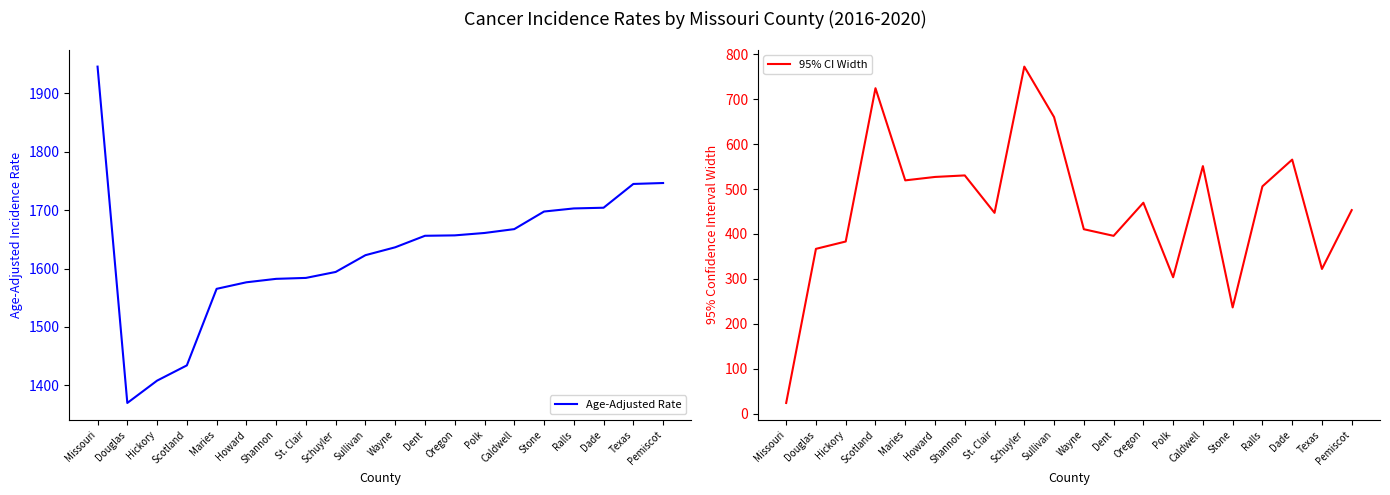

True or false: Age-Adjusted Rate and 95% CI Width intersect in this chart.

False